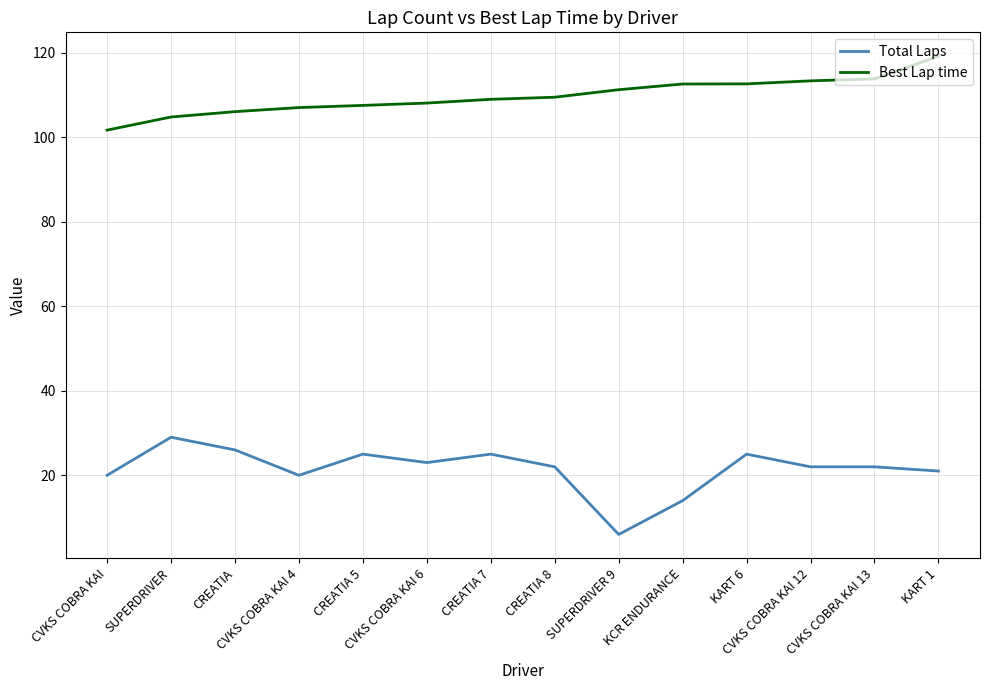

Which series has the largest total across all categories?

Best Lap time